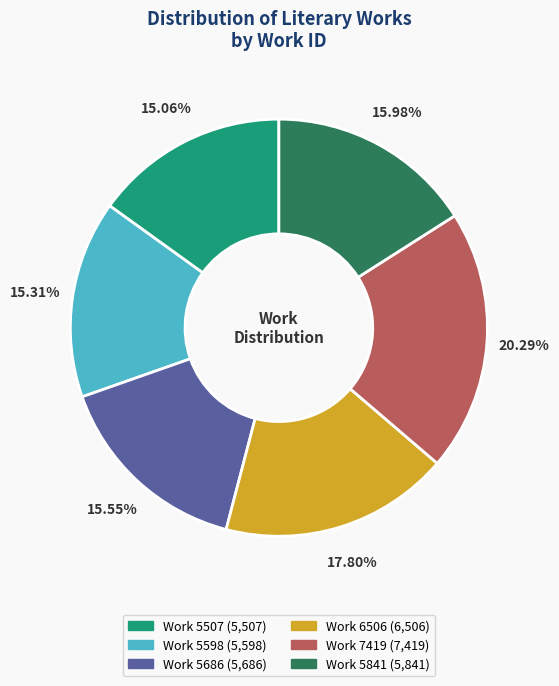

Is the sum of Work 5841 and Work 5598 greater than half?

No